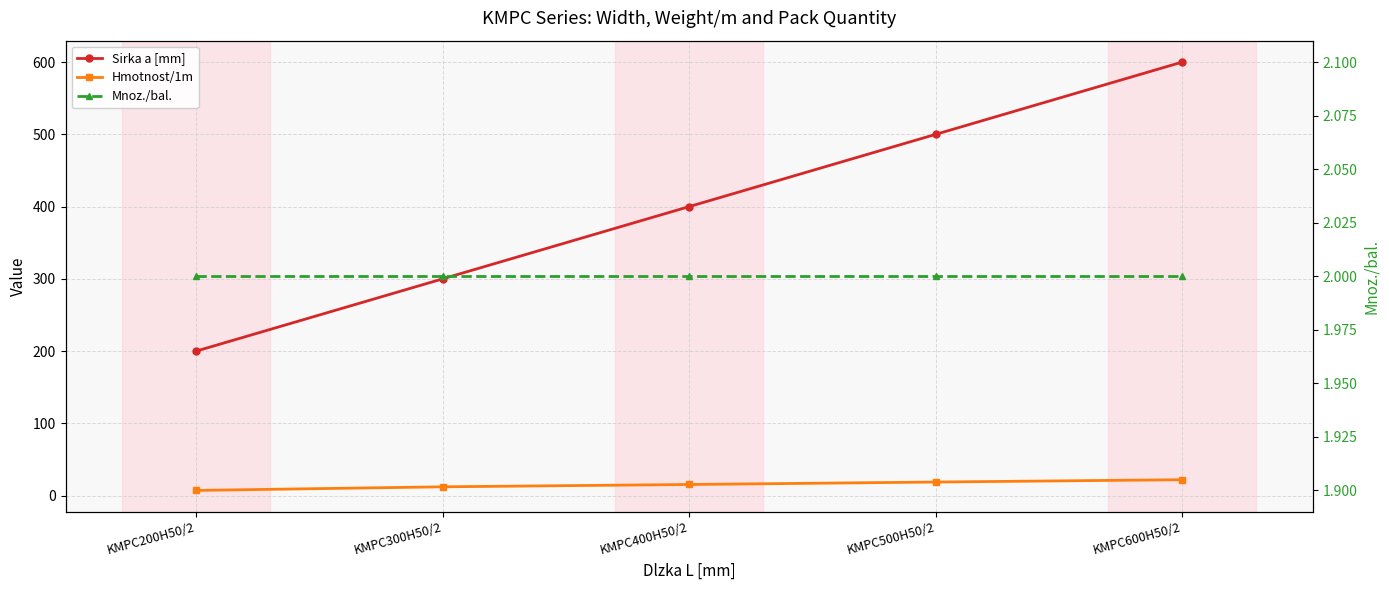

True or false: Sirka a [mm] has more than 2 points higher than both neighbors.

False